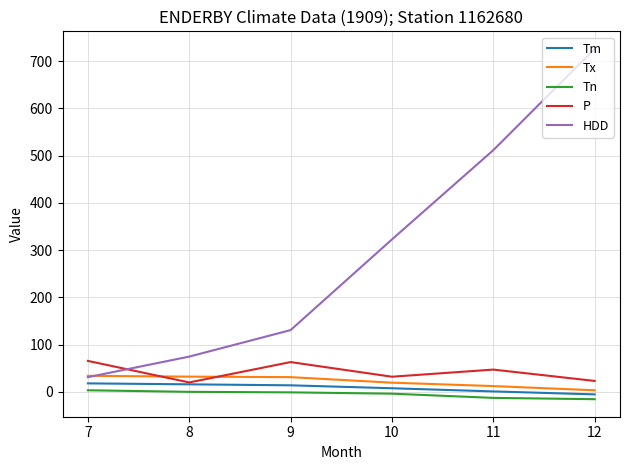

What is the difference between the highest and lowest values at 7?

62.2